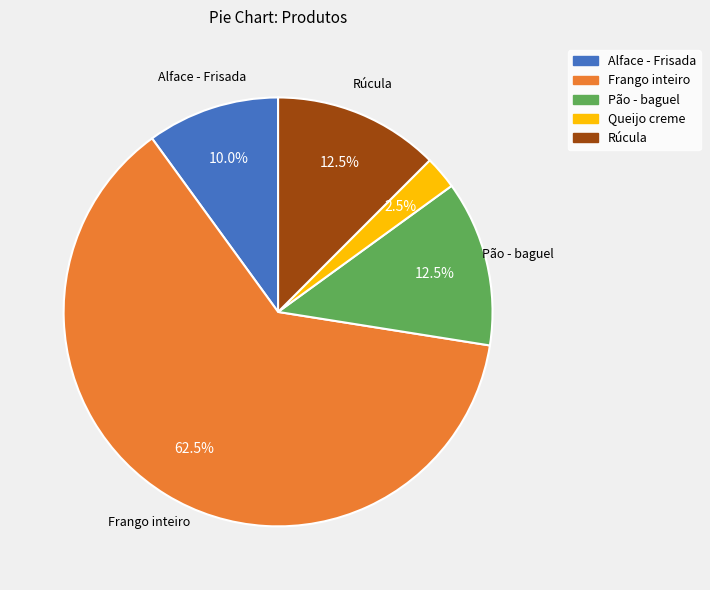

To the nearest percent, what is the combined percentage of Frango inteiro and Queijo creme?

65%